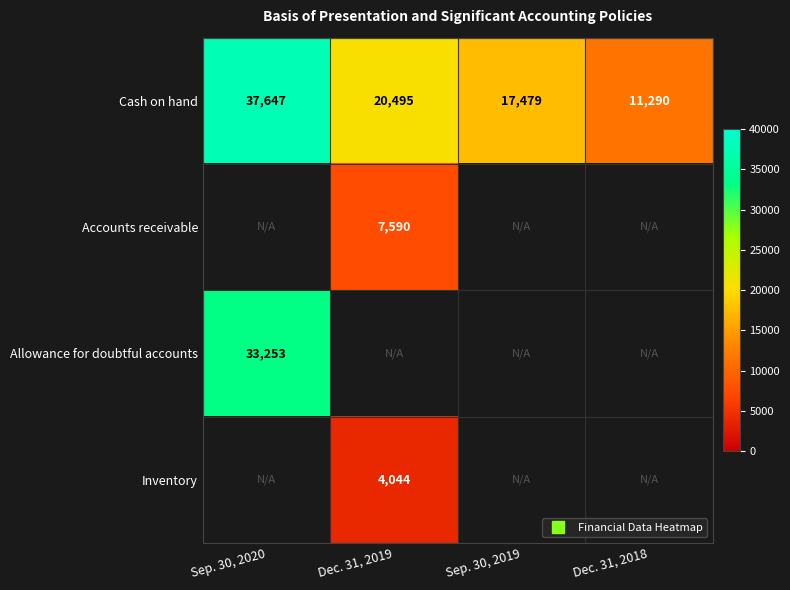

What is the smallest value displayed?

4044.0